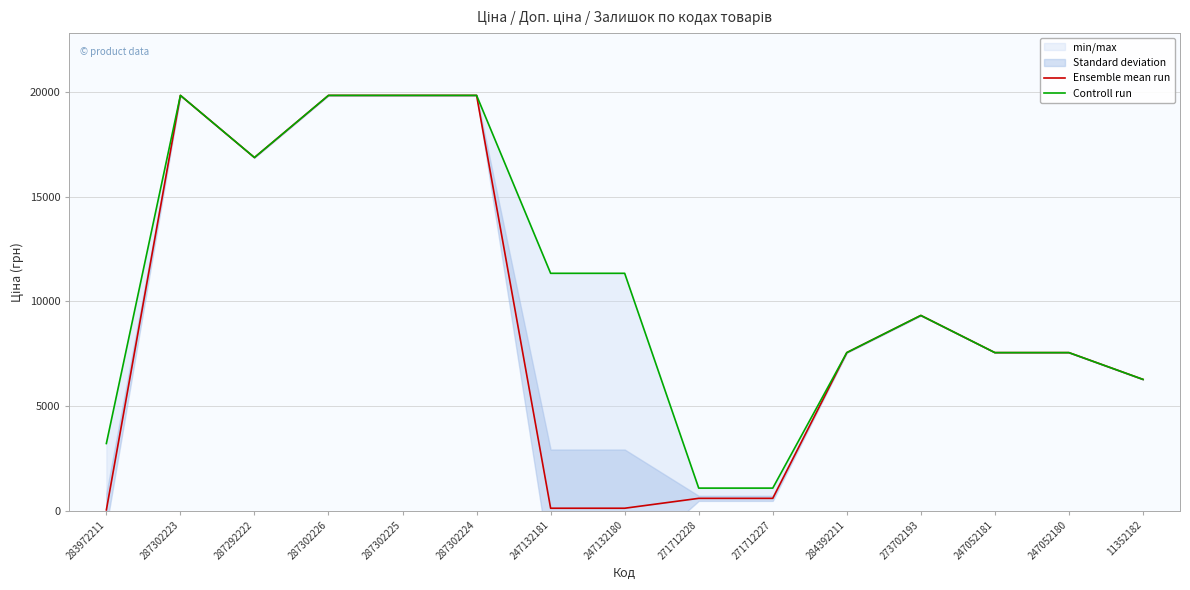

What is the minimum value shown in the chart?

32.0